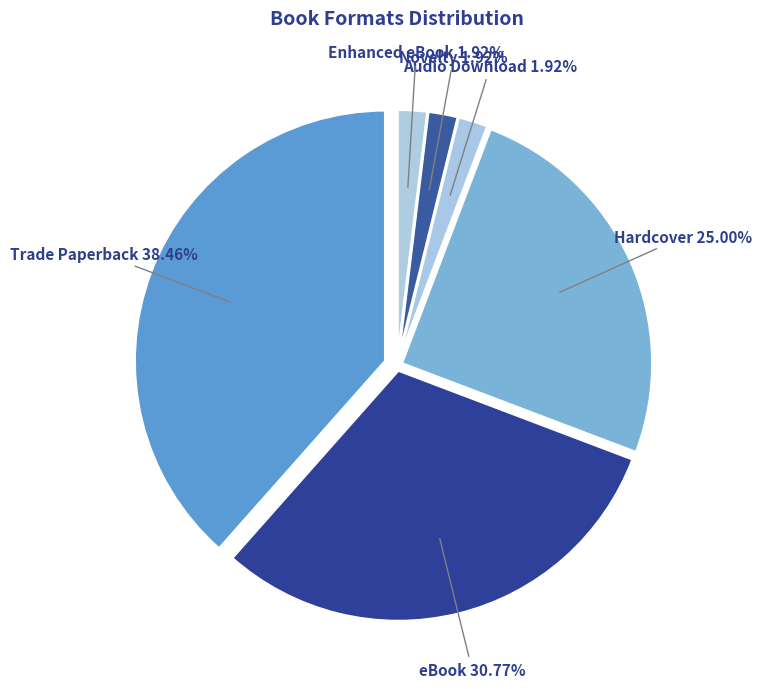

What is the largest slice in the pie chart?

Trade Paperback